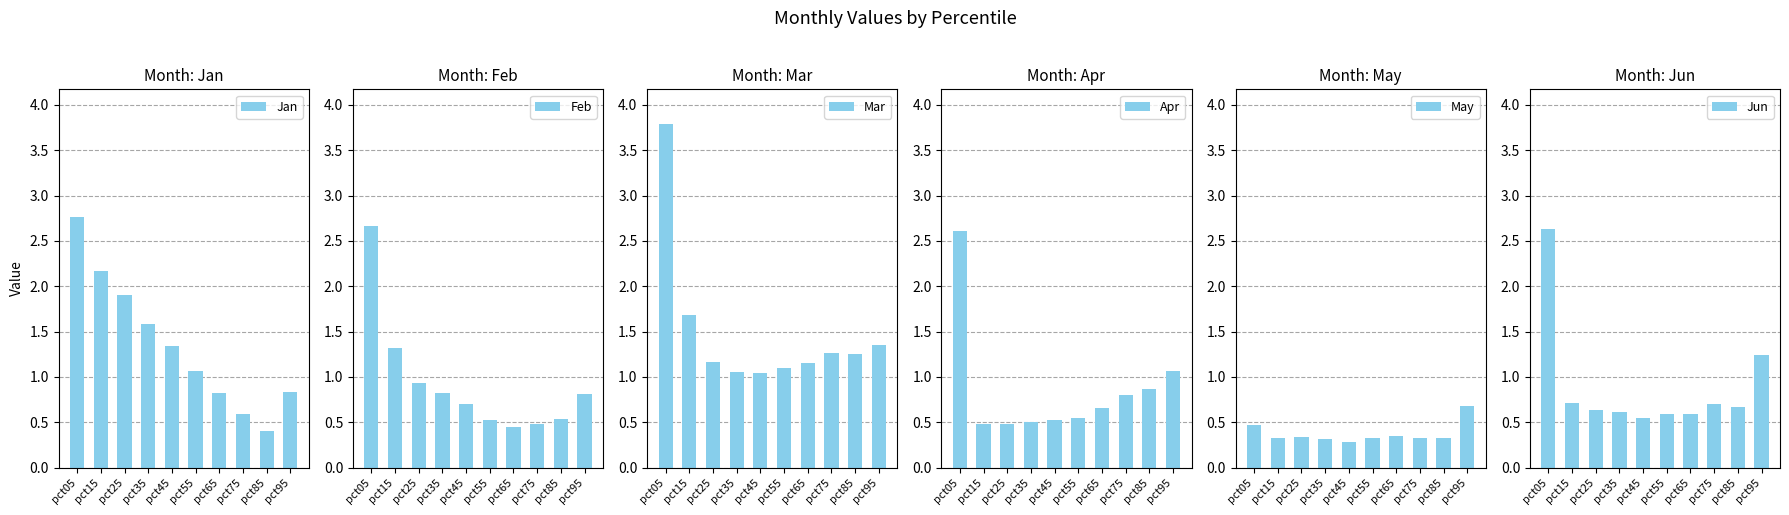

What is the value of the Feb bar at the 10th from the left?

0.8